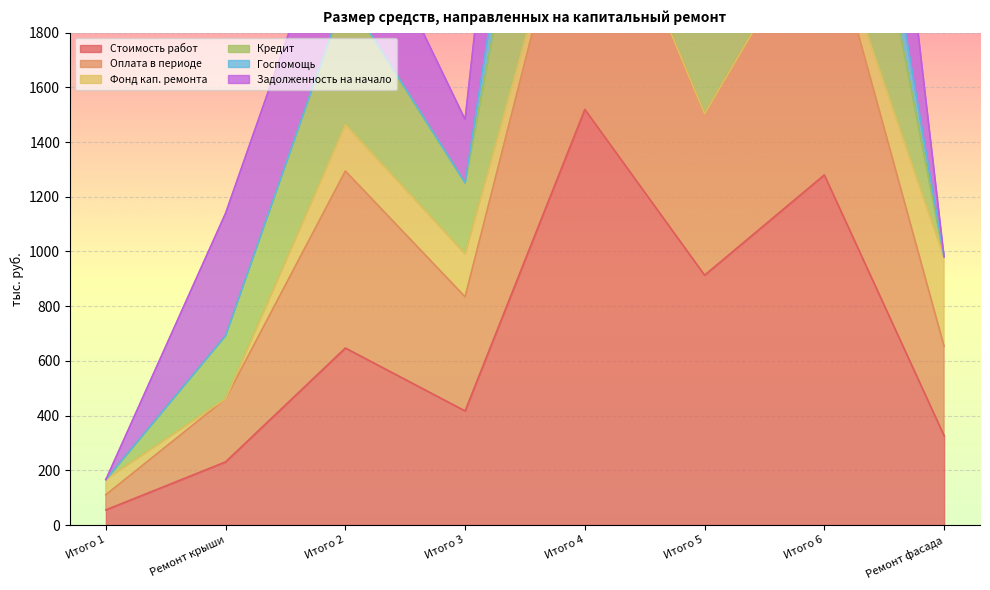

How many data points in Стоимость работ are less than 647?

4